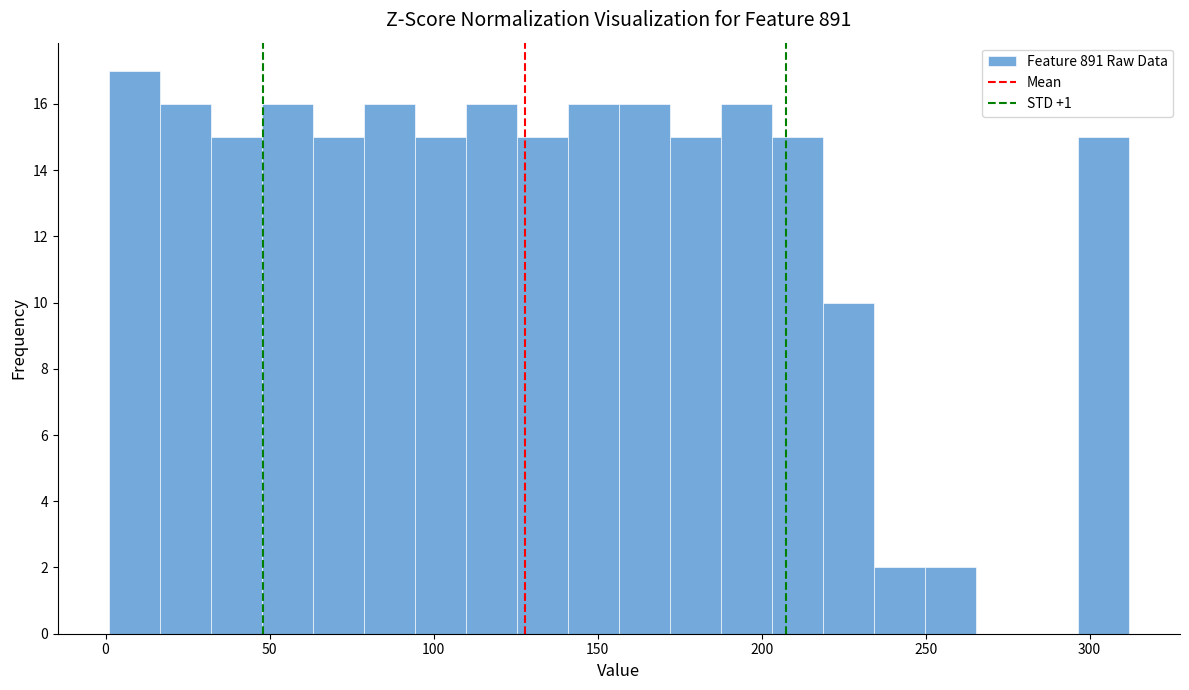

Around what value on the x-axis is the tallest bar? Give the approximate position of its centre, as read against the axis.

10